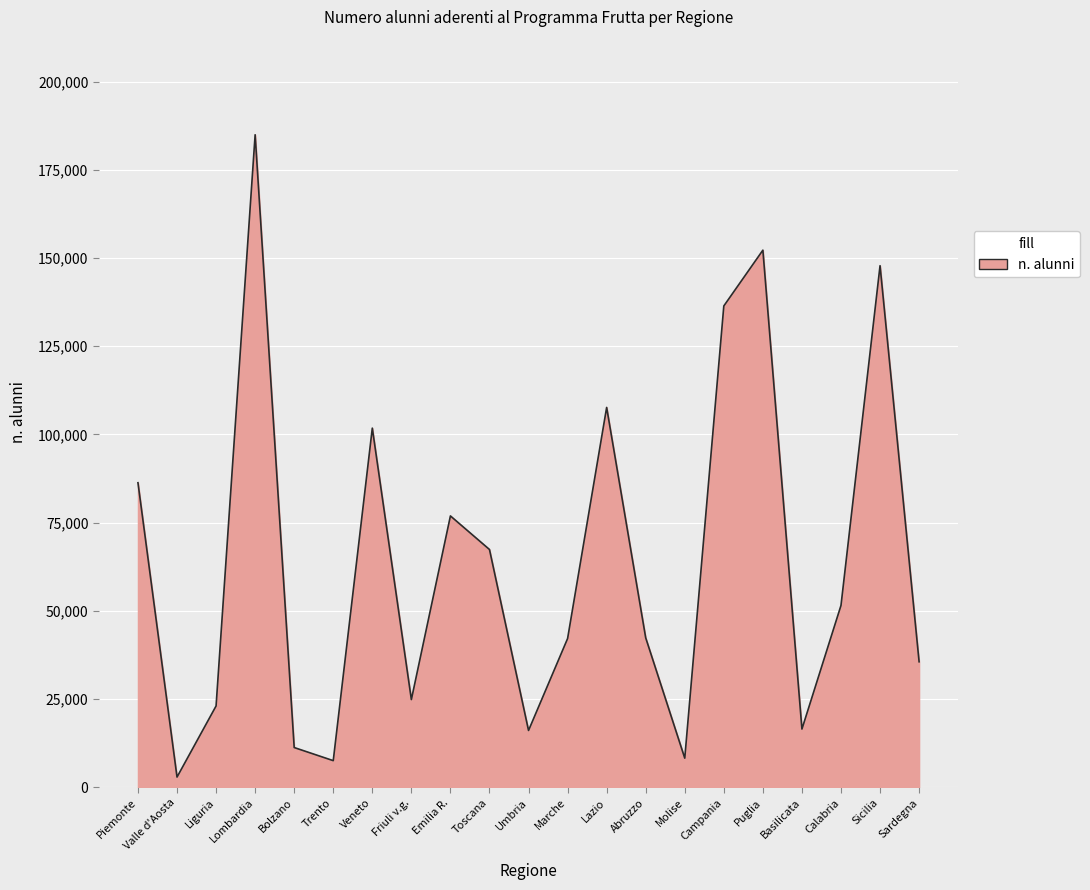

At which label is the value closest to 93912?

Piemonte